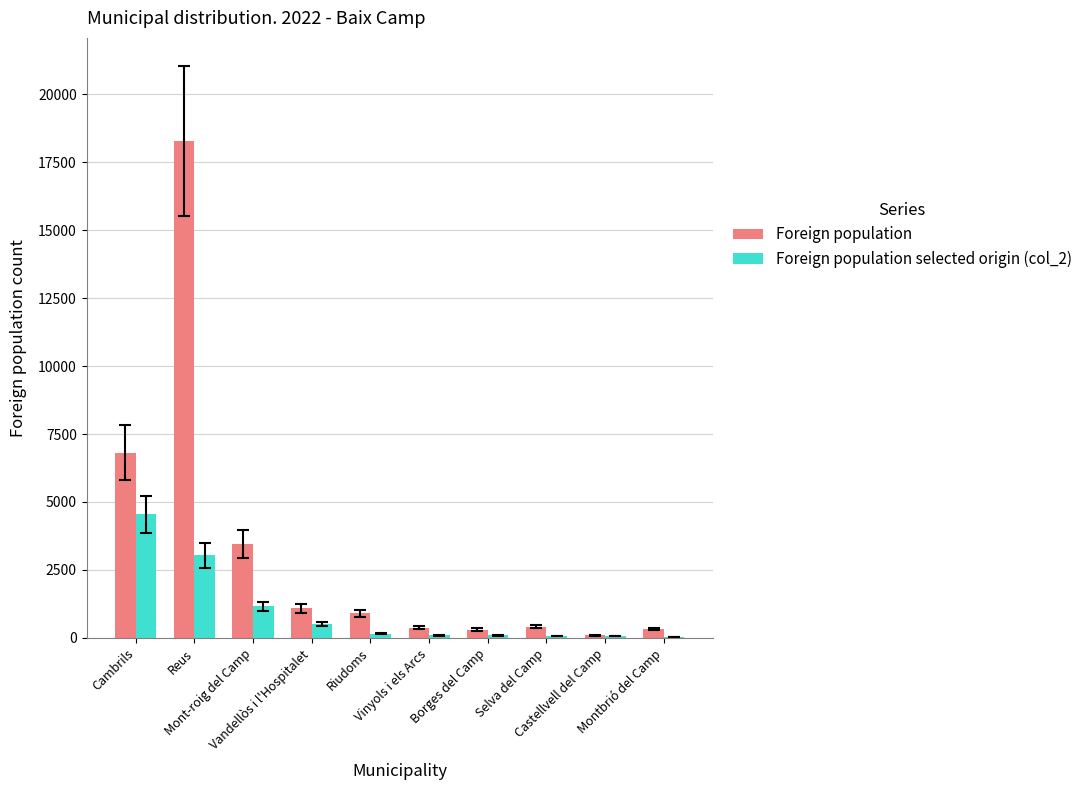

What is the highest value of the Foreign population series?

18281